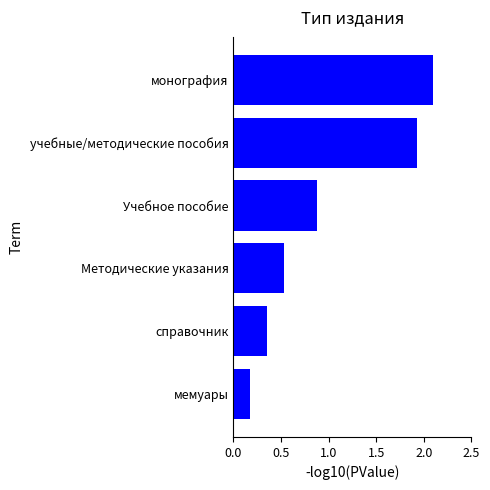

Rank the categories by value from lowest to highest.

мемуары, справочник, Методические указания, Учебное пособие, учебные/методические пособия, монография